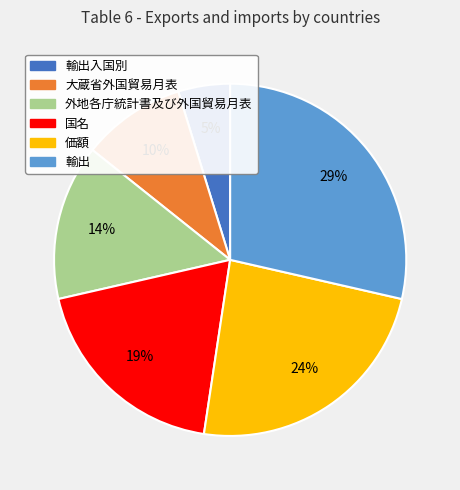

Is there any slice that represents more than half of the pie?

No